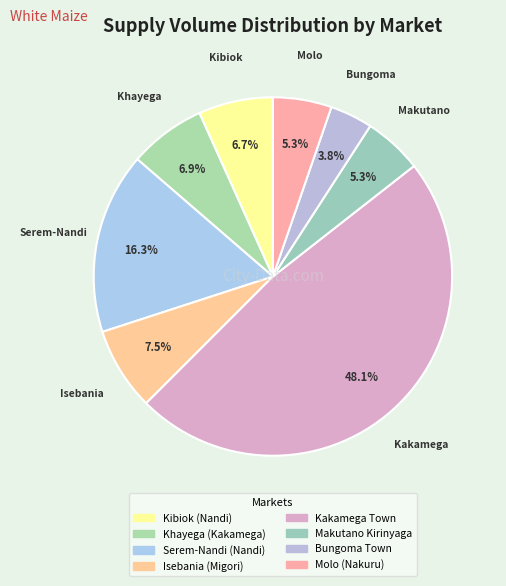

True or false: Kibiok (Nandi) accounts for 1% of the total.

False